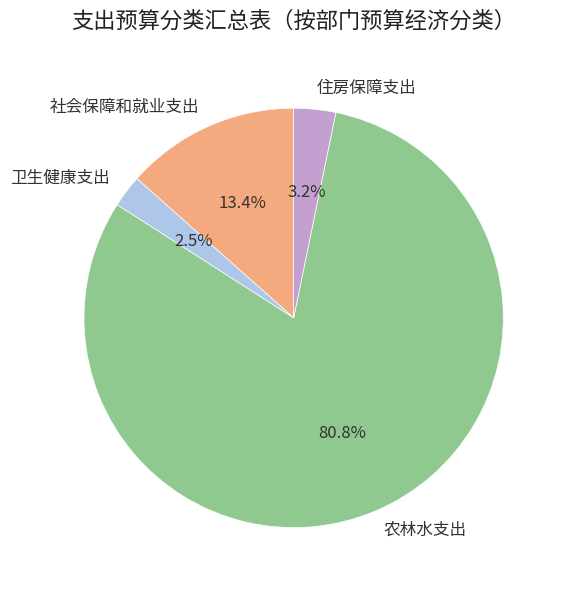

Count the number of slices in the pie.

4